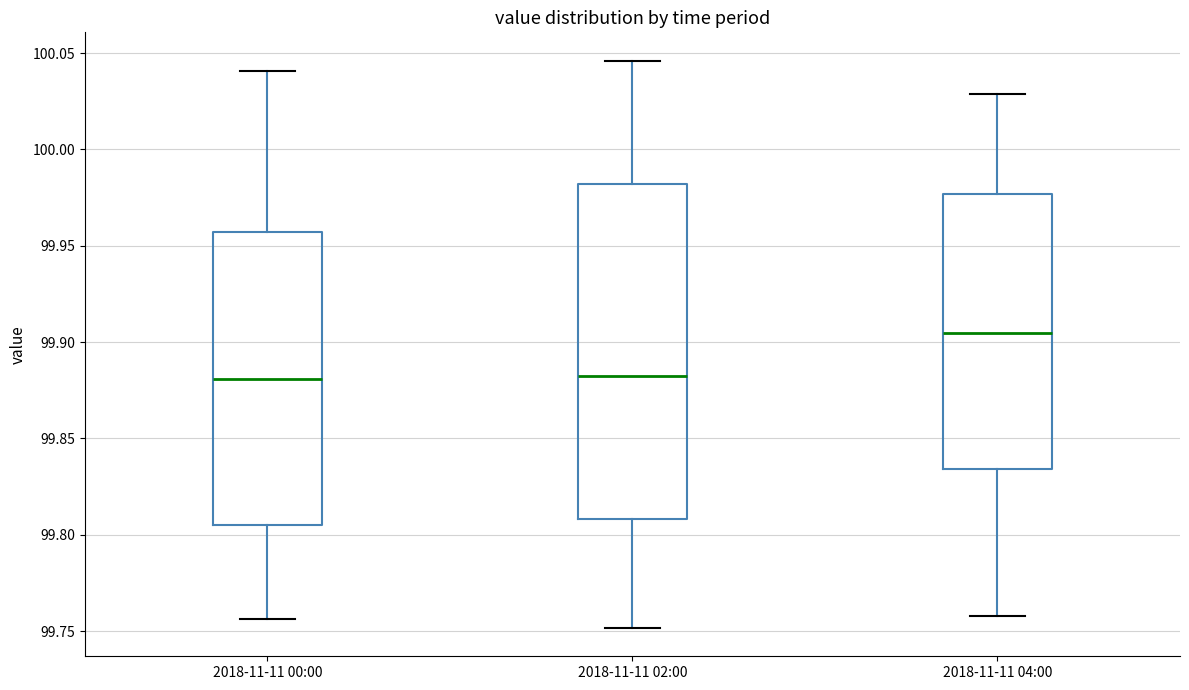

Which box is the tallest, from its lower edge to its upper edge?

2018-11-11 02:00